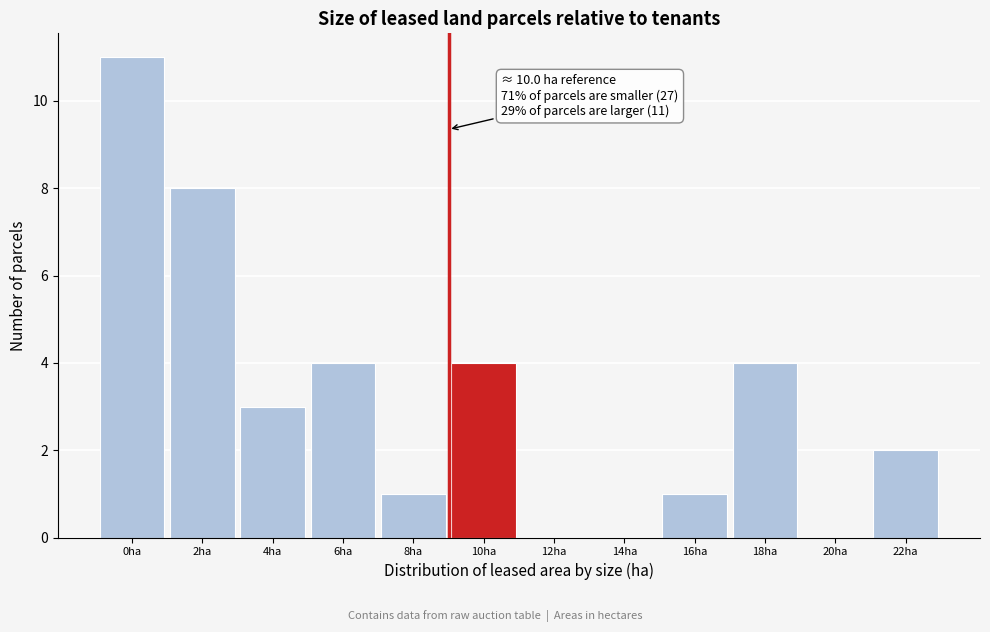

Reading left to right, transcribe all the data shown in this chart.

0ha=11	2ha=8	4ha=3	6ha=4	8ha=1	10ha=4	12ha=0	14ha=0	16ha=1	18ha=4	20ha=0	22ha=2